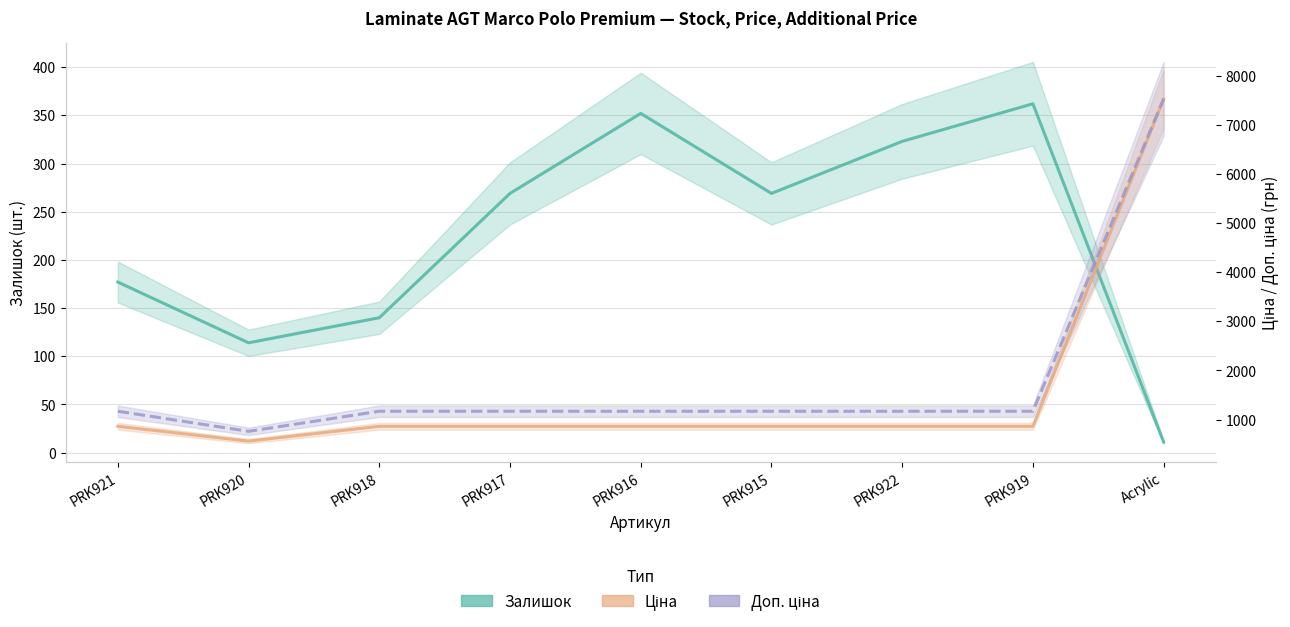

What is the difference between the highest and lowest values at PRK920?

646.0